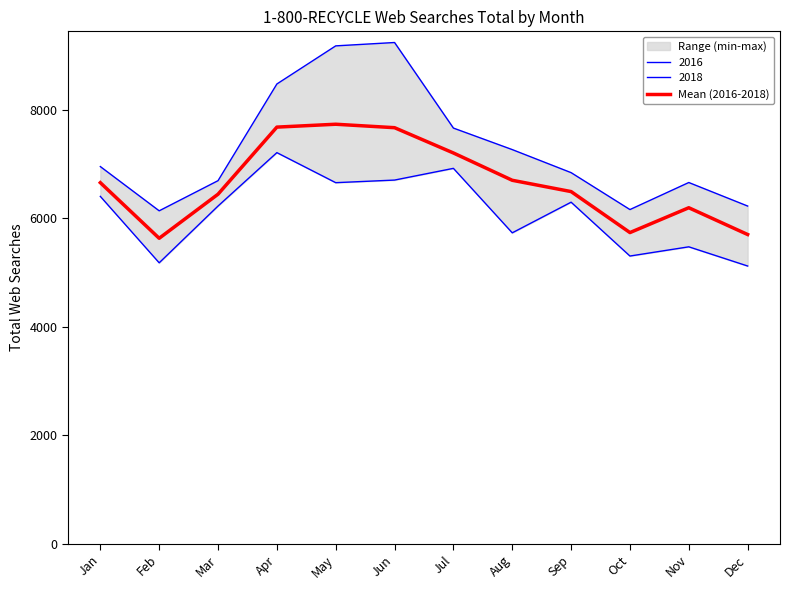

What is the greatest value displayed?

7735.7